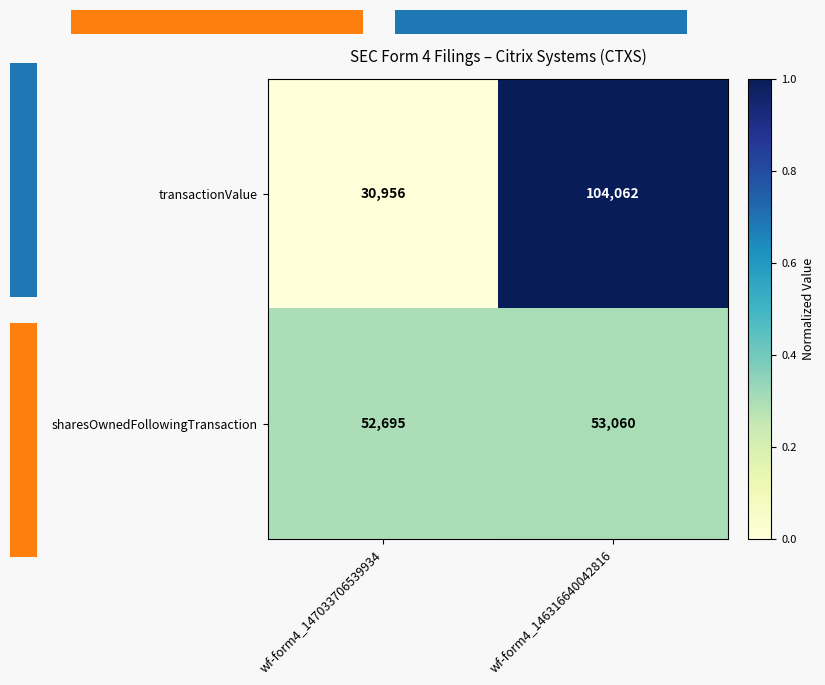

The transactionValue series shows 1.0 at wf-form4_146316640042816. True or false?

True